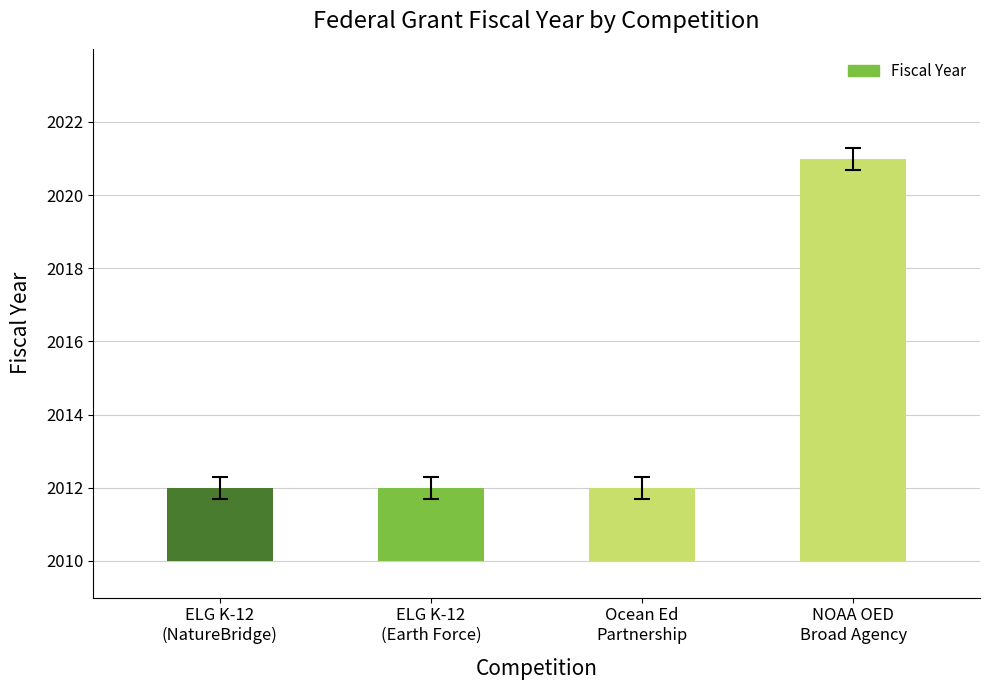

Are the bars grouped side by side (vs. stacked)?

No